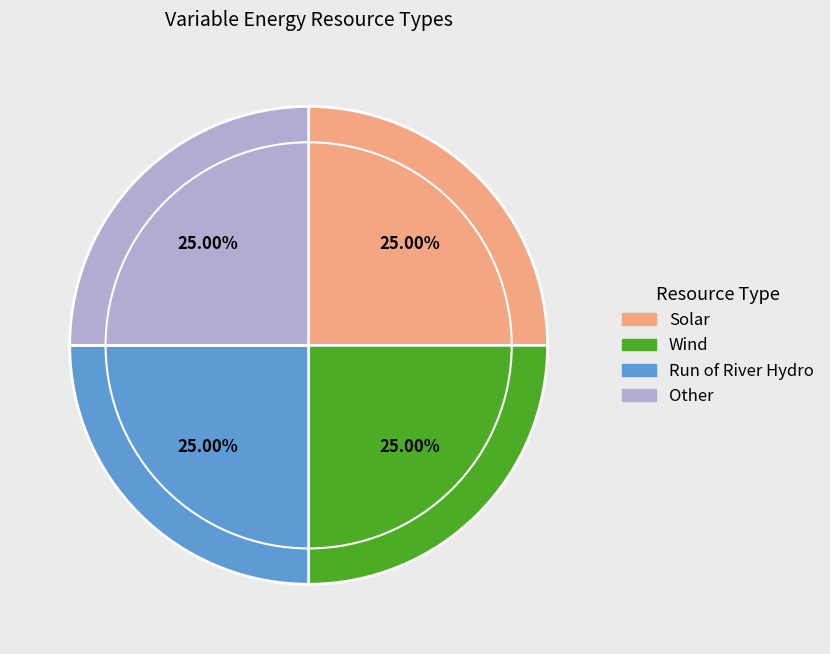

How many segments does this pie chart have?

4